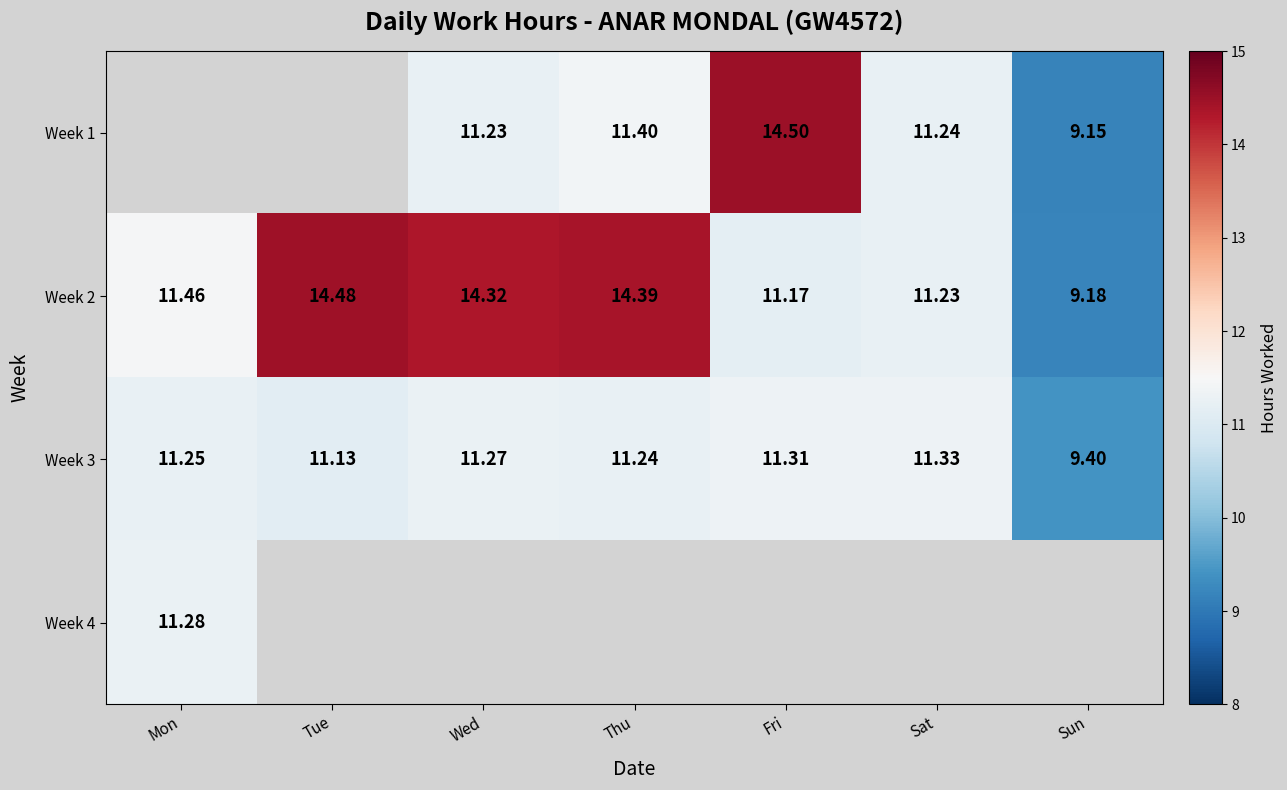

Which label corresponds to the largest value in the chart?

Fri